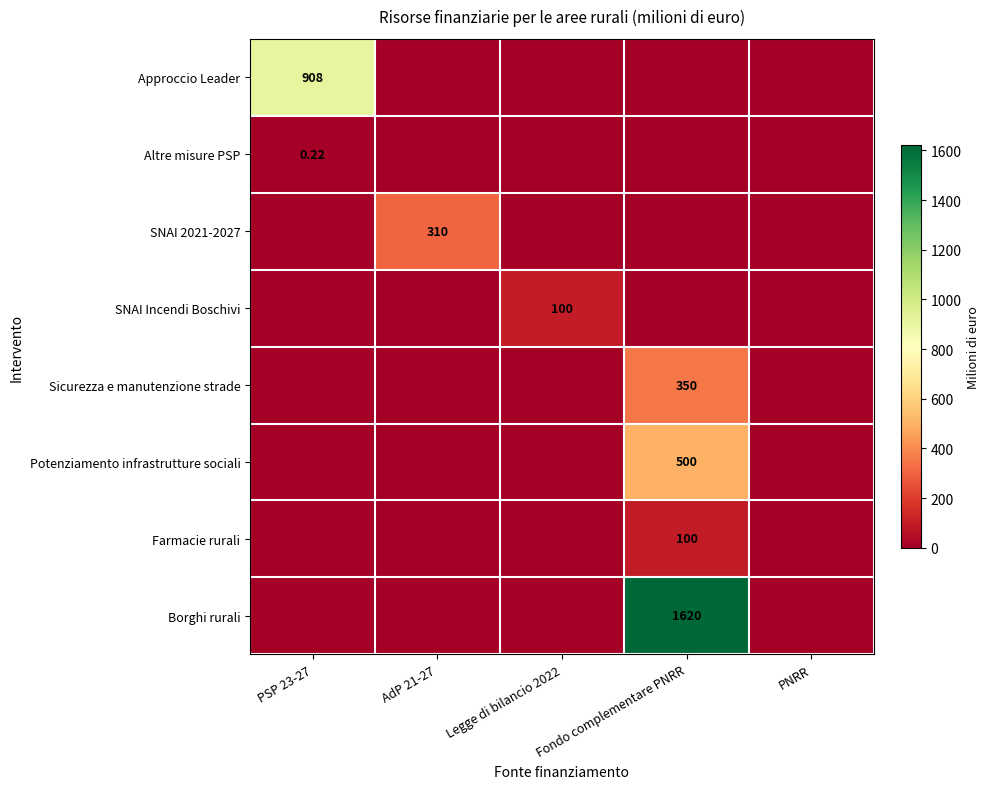

Rank the series by their maximum value, from highest to lowest.

Borghi rurali, Approccio Leader, Potenziamento infrastrutture sociali, Sicurezza e manutenzione strade, SNAI 2021-2027, SNAI Incendi Boschivi, Farmacie rurali, Altre misure PSP